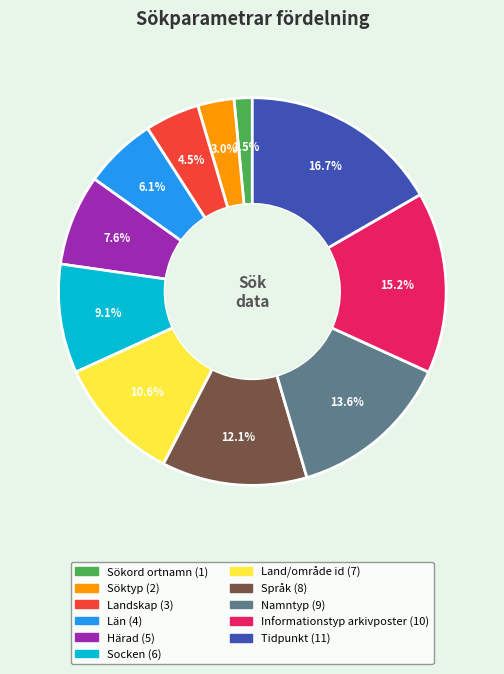

Is the sum of Land/område id and Söktyp greater than half?

No